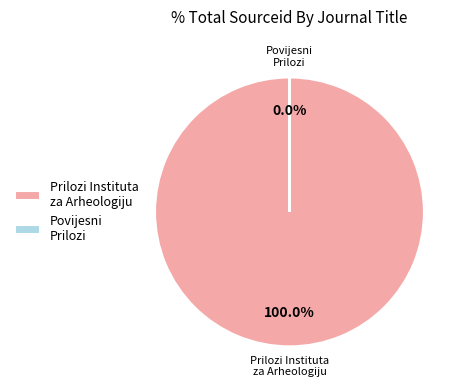

Which slice represents more than half of the pie?

Prilozi Instituta za Arheologiju